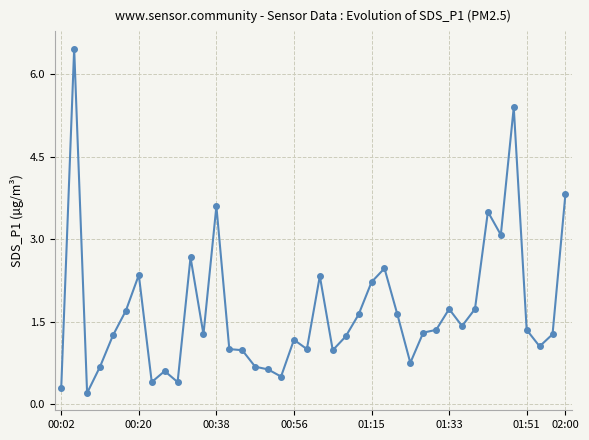

What is the sum of all values?

68.1